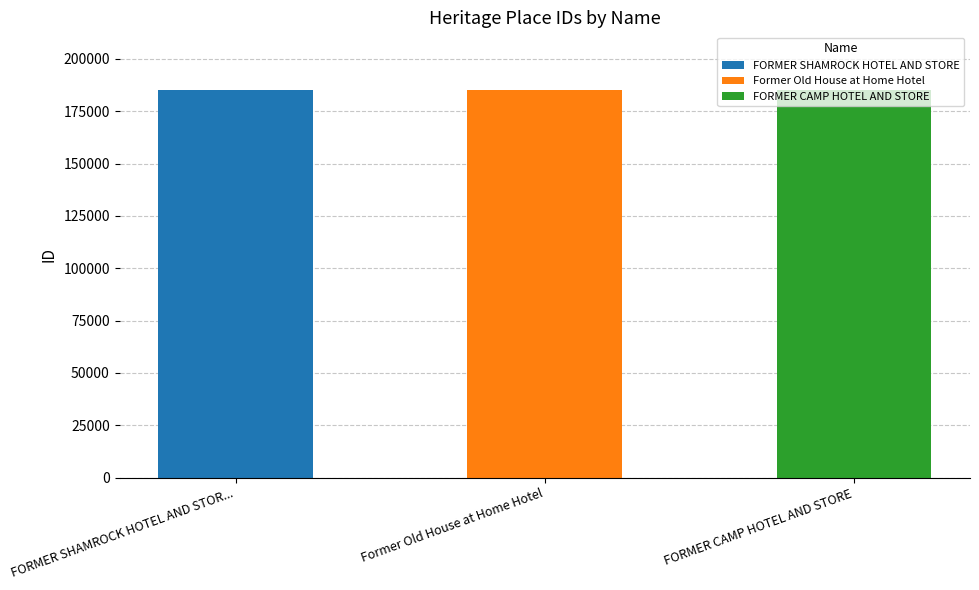

What is the change in value from FORMER SHAMROCK HOTEL AND STORE to FORMER CAMP HOTEL AND STORE?

+22